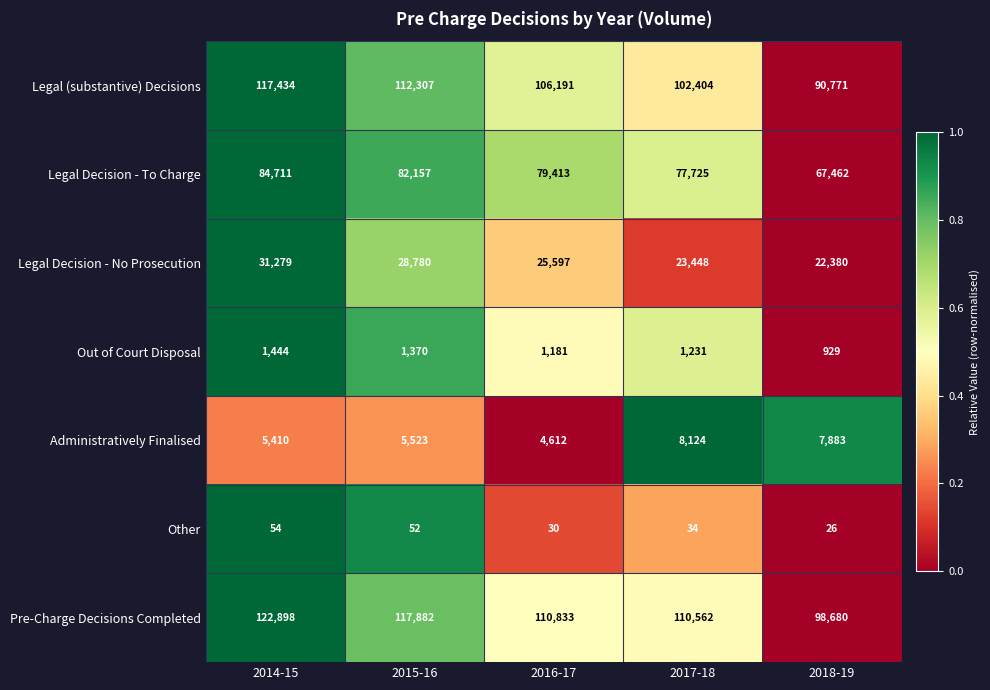

Rank the series at 2017-18 from highest to lowest value.

Pre-Charge Decisions Completed, Legal (substantive) Decisions, Legal Decision - To Charge, Legal Decision - No Prosecution, Administratively Finalised, Out of Court Disposal, Other